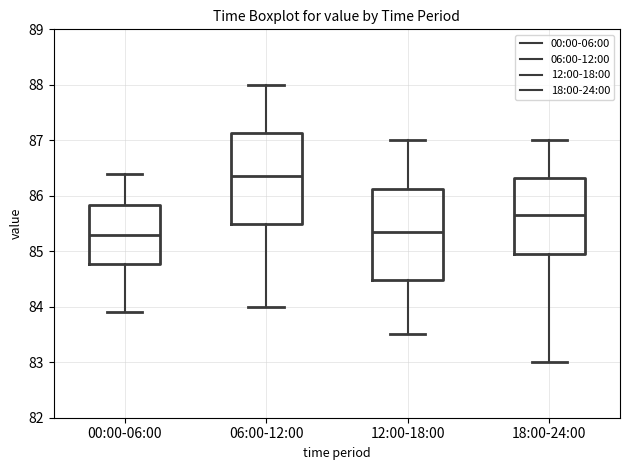

Reading left to right, read every box against the y-axis: the position of its median line, the range the box covers, and the ends of its whiskers. The values are not printed on the chart, so give them approximately, as read against the axis.

00:00-06:00: median 85.3, box 84.8 to 85.8, whiskers 83.9 to 86.4
06:00-12:00: median 86.4, box 85.5 to 87.1, whiskers 84.0 to 88.0
12:00-18:00: median 85.4, box 84.5 to 86.1, whiskers 83.5 to 87.0
18:00-24:00: median 85.7, box 85.0 to 86.3, whiskers 83.0 to 87.0